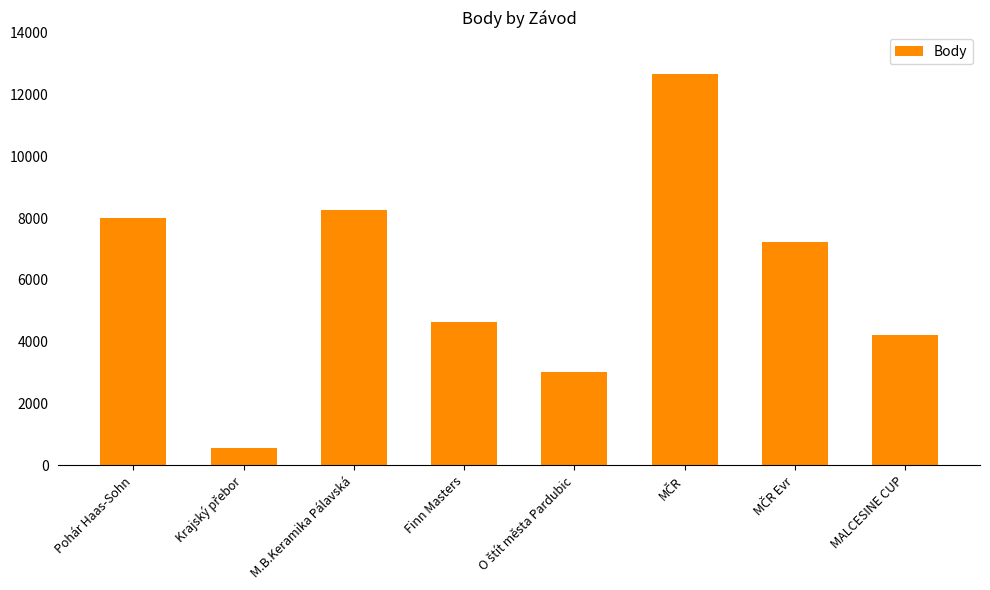

Does the chart contain any negative values?

No